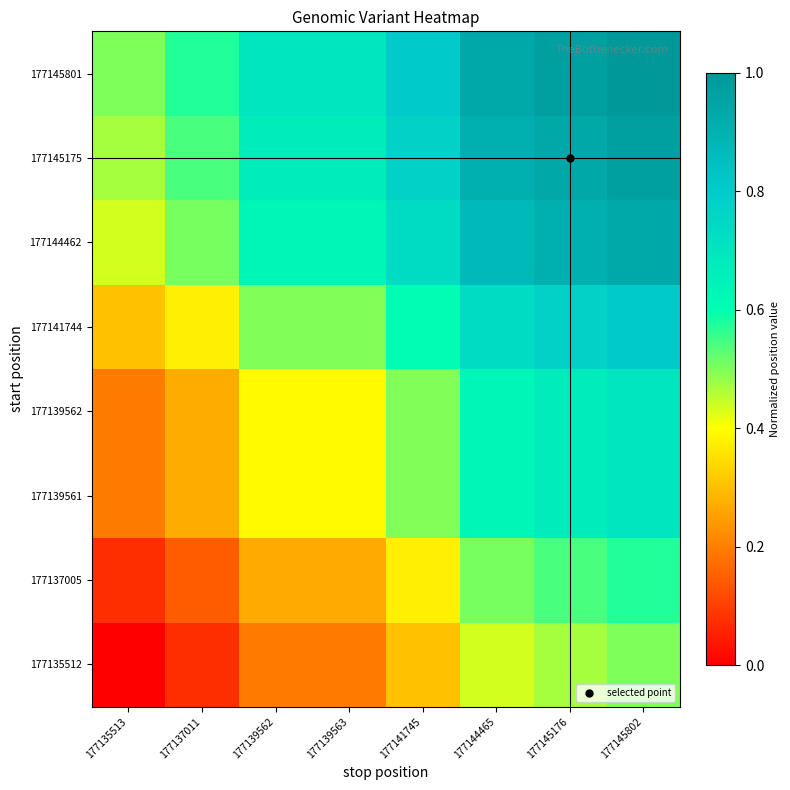

What is the total value across all series at 177139562?

3.7